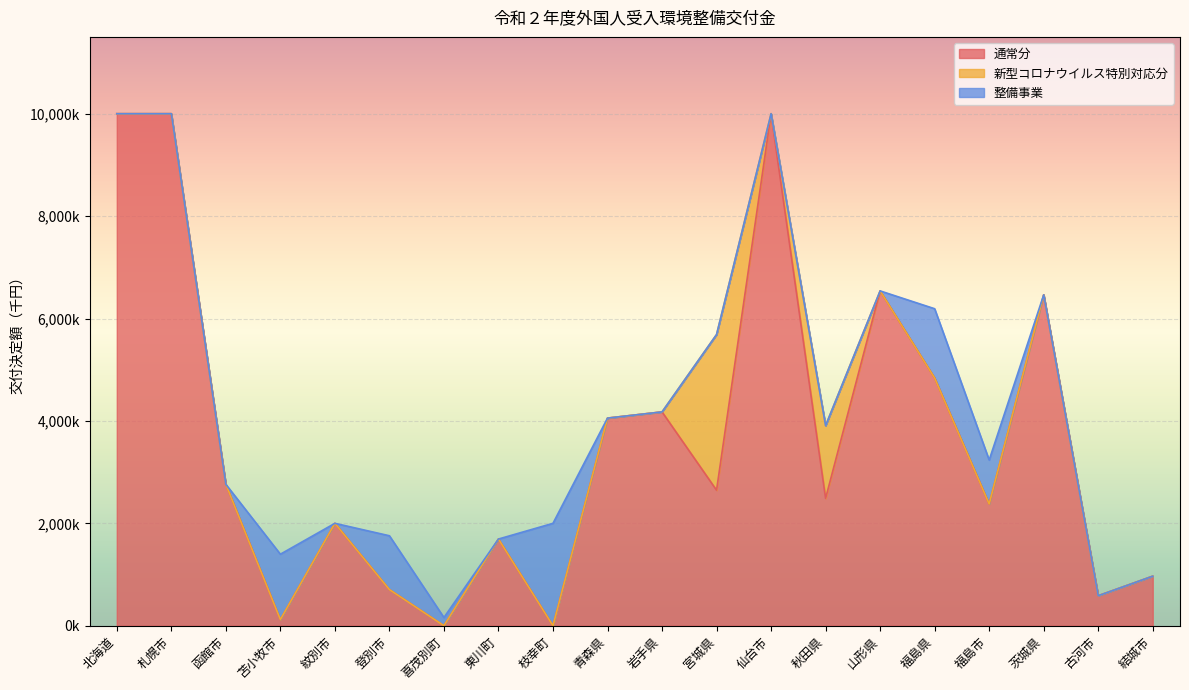

True or false: 新型コロナウイルス特別対応分 and 整備事業 intersect in this chart.

False